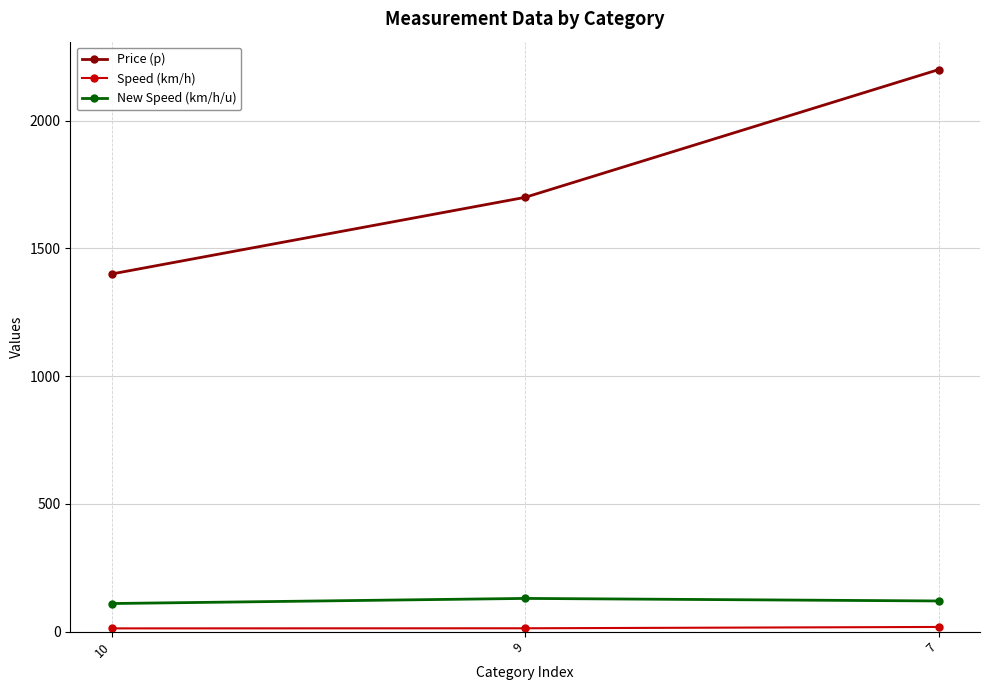

List the labels in order of Price (p) value, largest first.

7, 9, 10